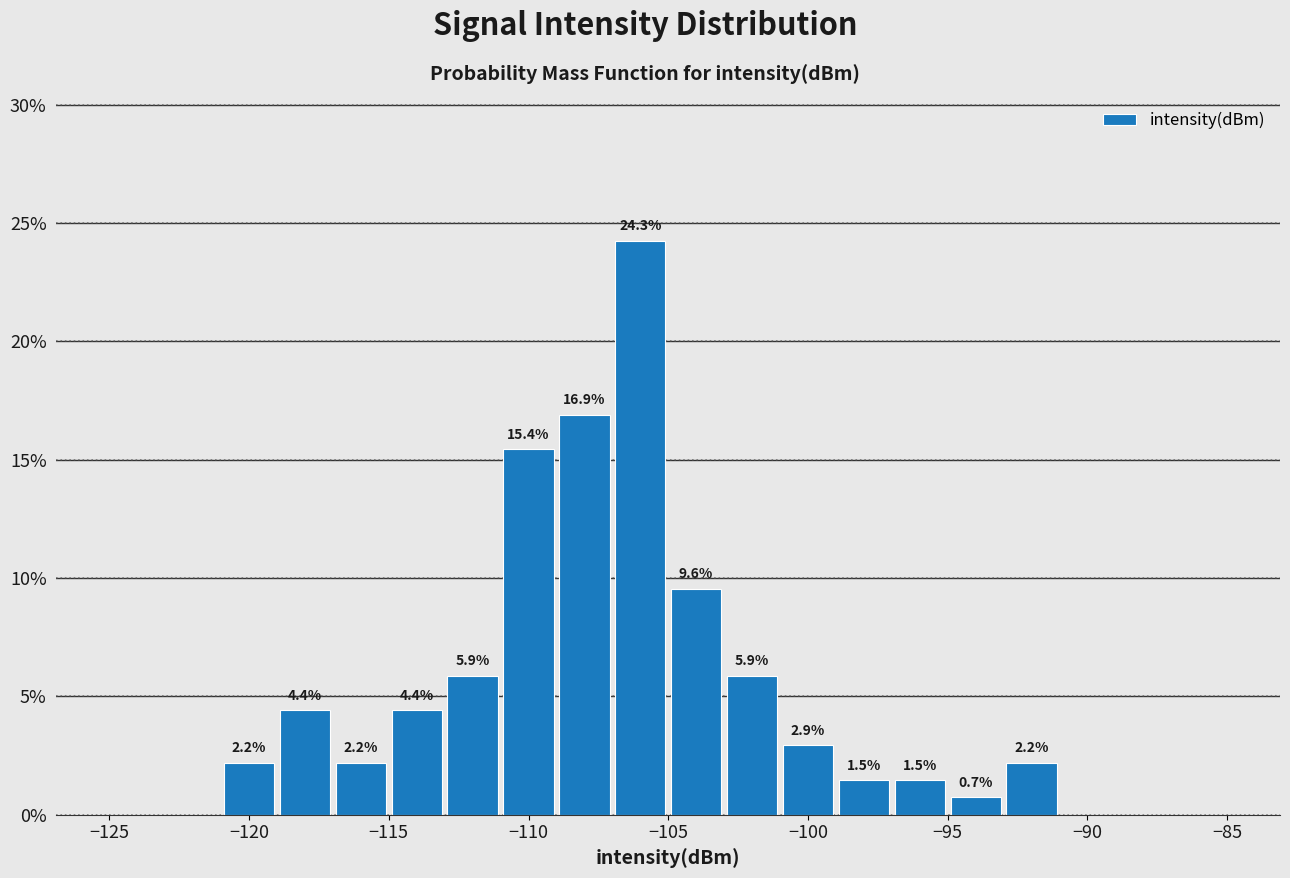

Which range on the x-axis has the tallest bar?

-107 to -105